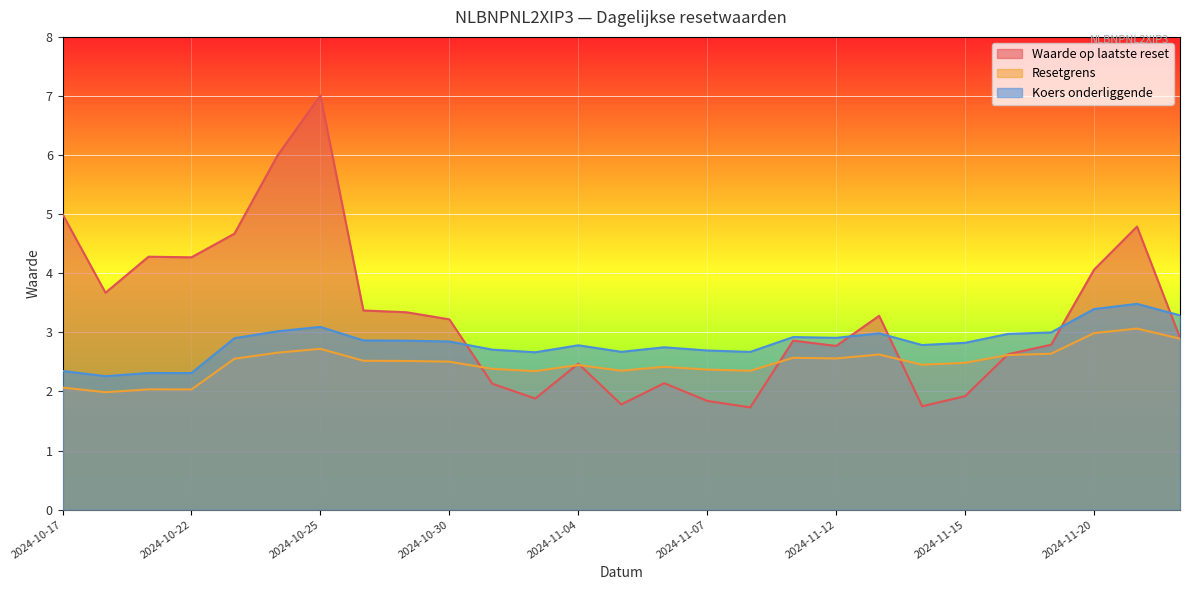

How many data points does each series have?

27